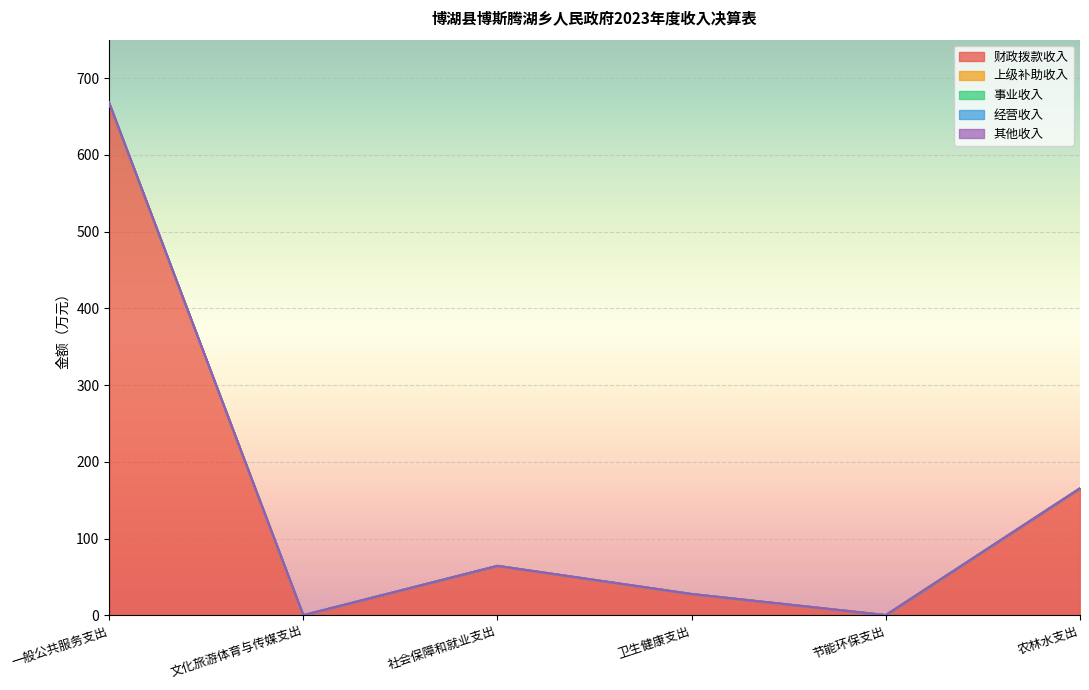

True or false: 事业收入 and 经营收入 intersect in this chart.

False